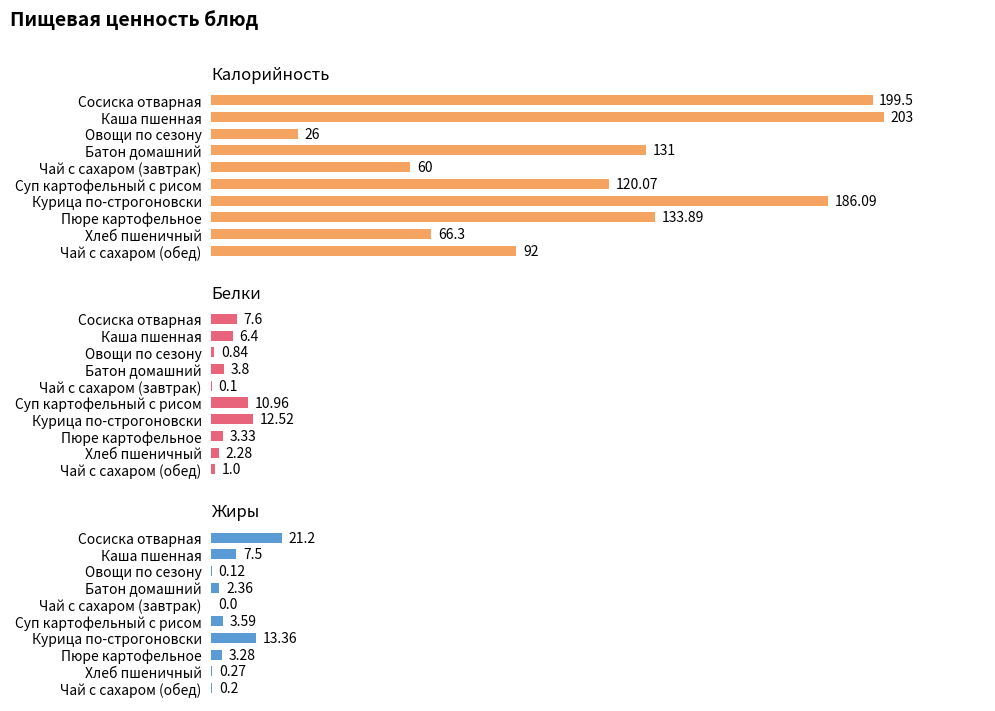

Read the Белки value at Чай с сахаром (завтрак).

0.1